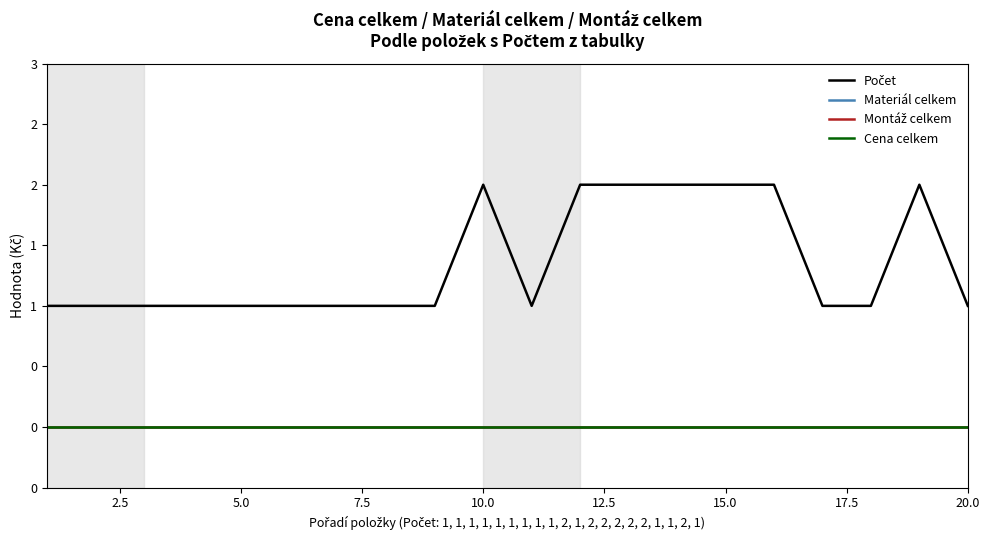

Does the chart have visible grid lines?

No